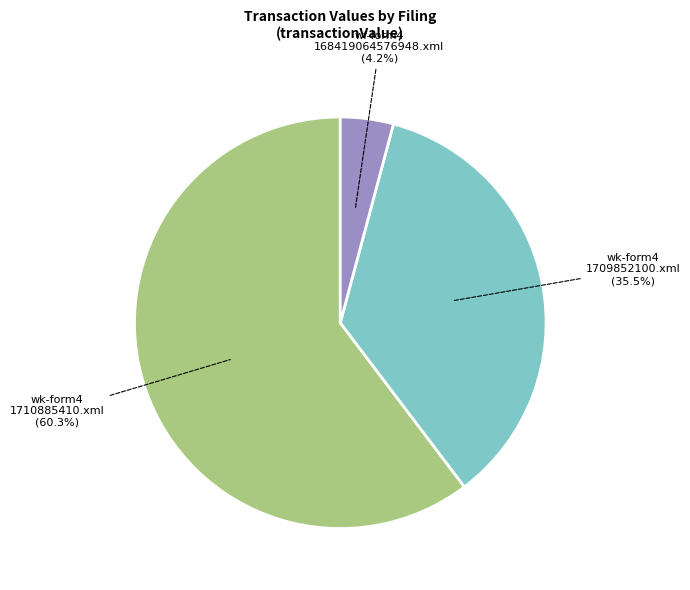

Count the number of slices in the pie.

3